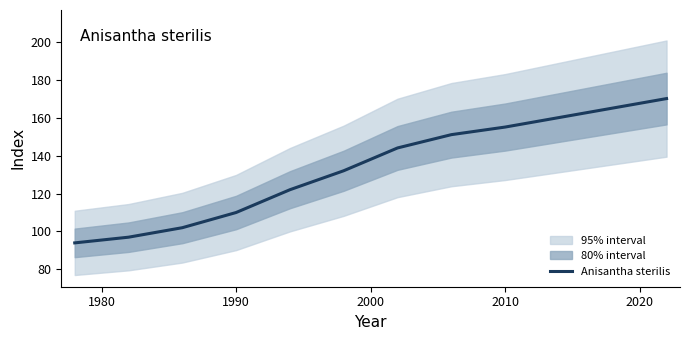

What is the maximum value for Anisantha sterilis?

170